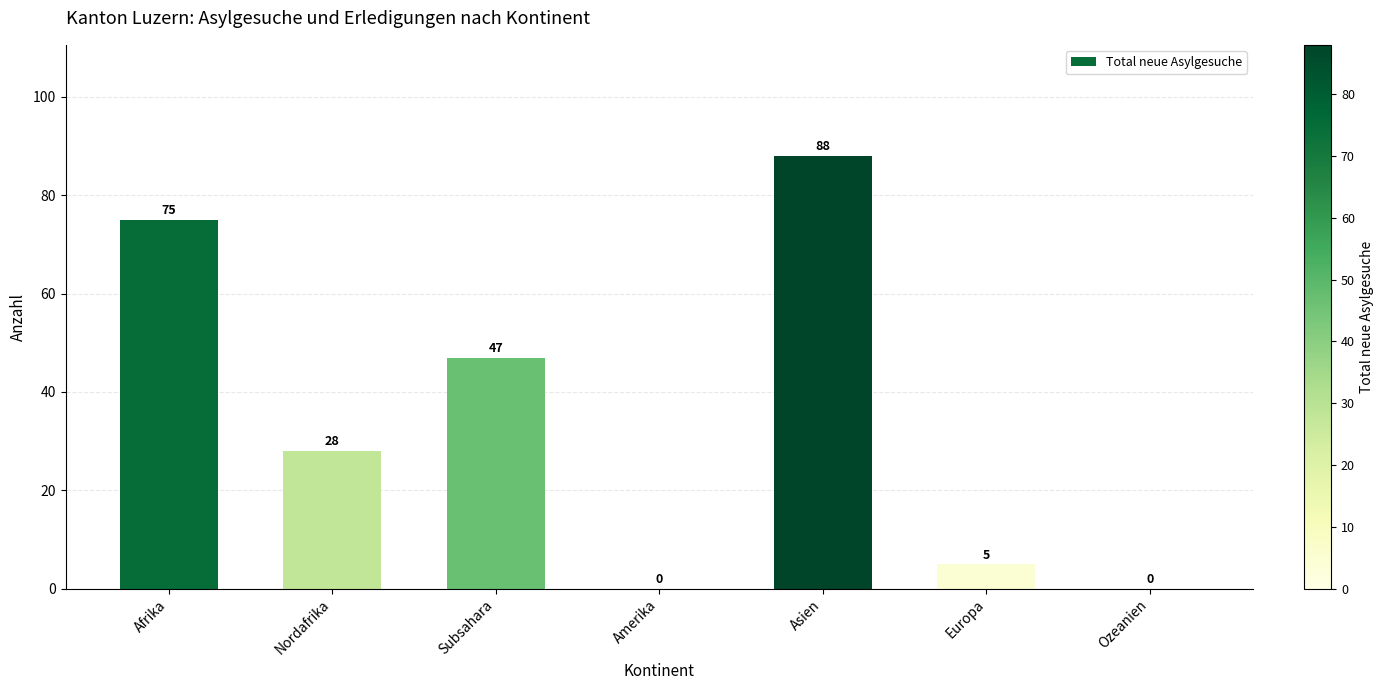

Are the bars grouped side by side (vs. stacked)?

No